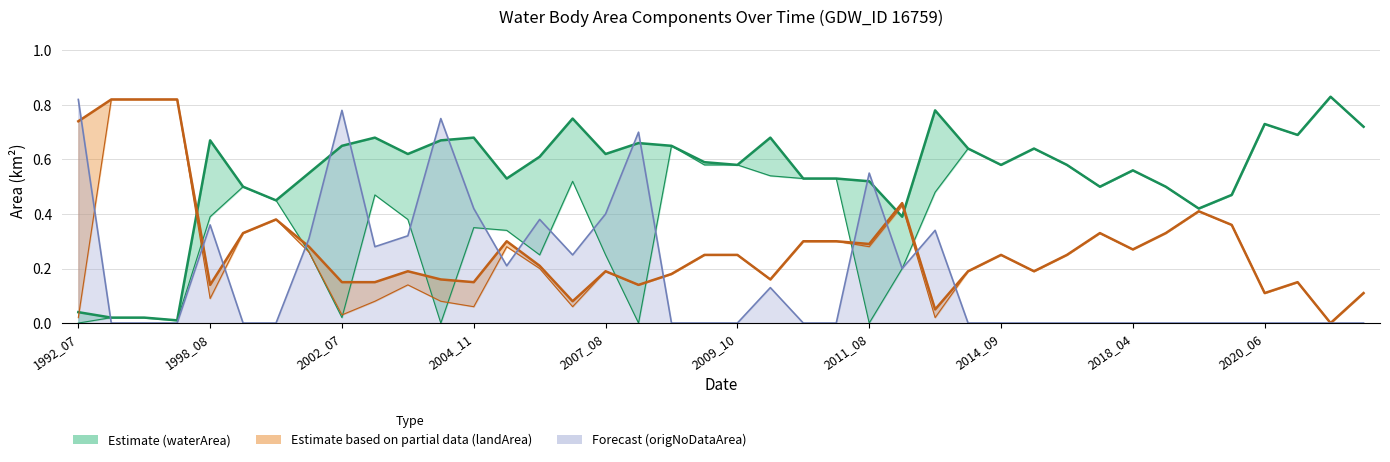

Which has a higher value, 31 or 35?

31